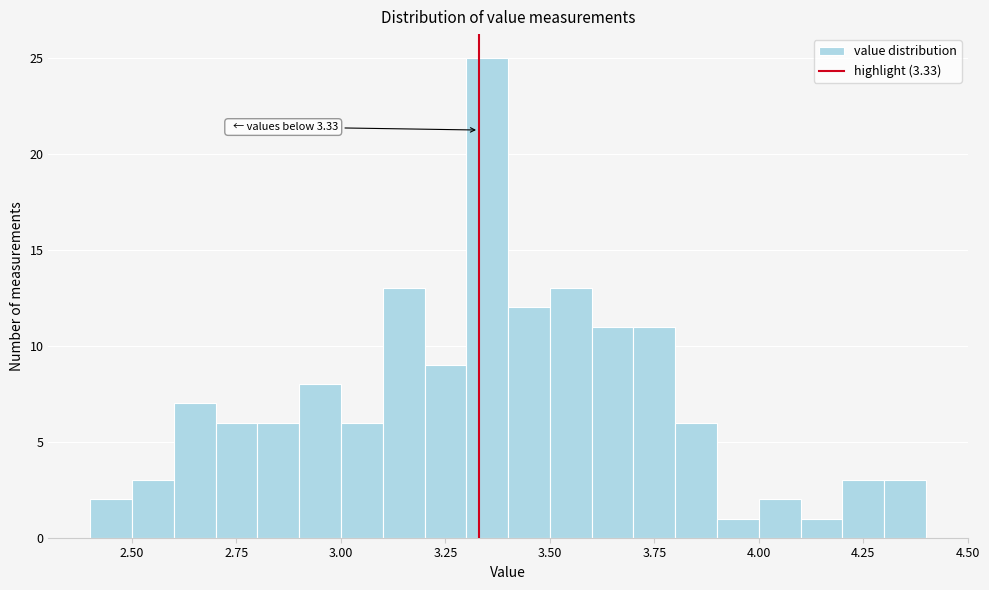

Read against the x-axis, roughly where is the centre of the tallest bar?

3.35